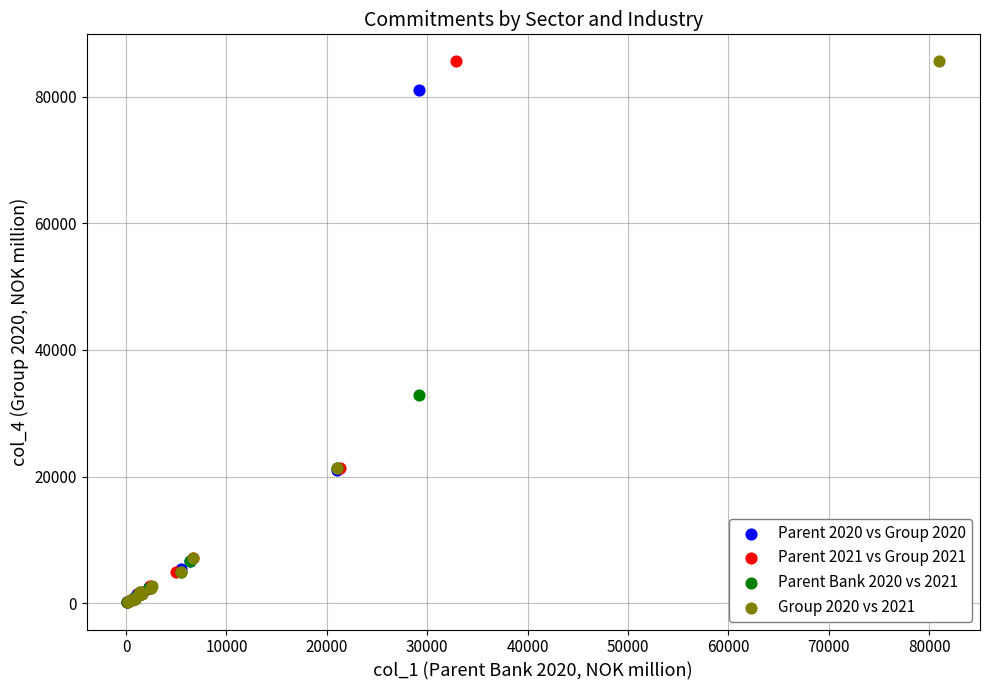

What are all the series names shown in the legend?

Parent 2020 vs Group 2020, Parent 2021 vs Group 2021, Parent Bank 2020 vs 2021, Group 2020 vs 2021